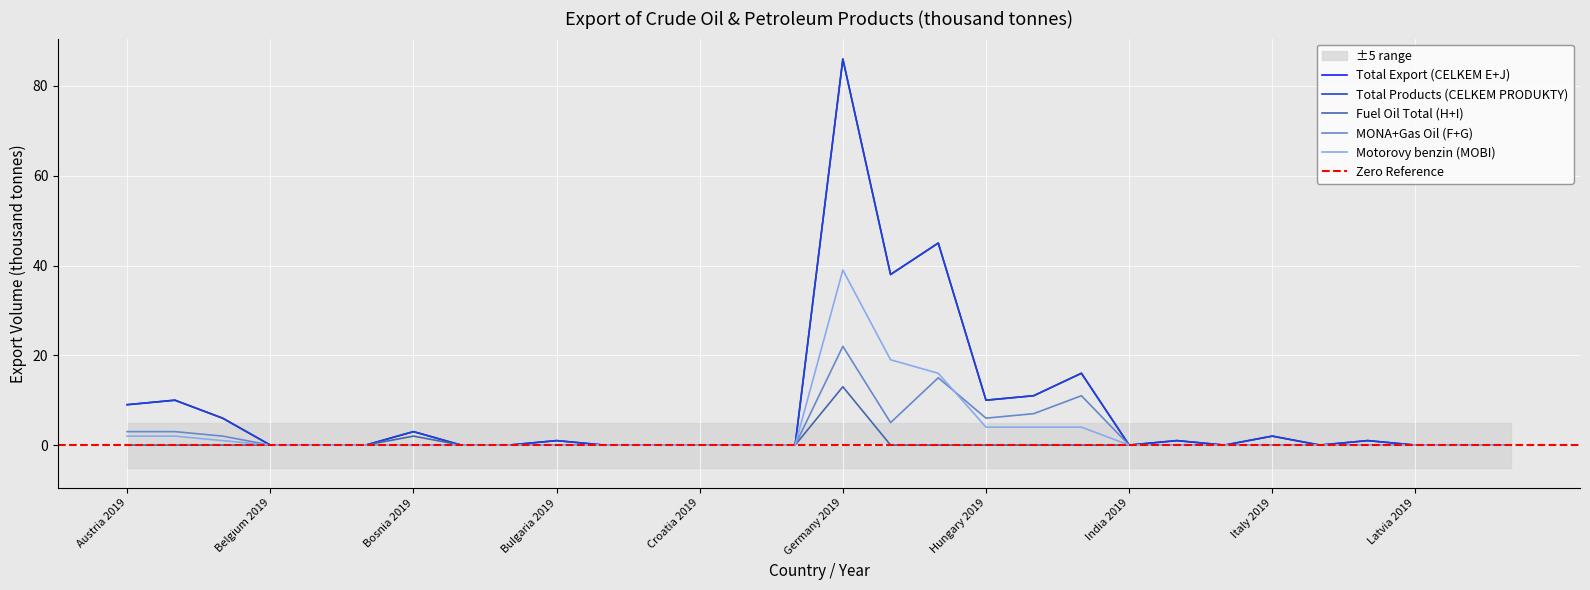

At which category does the chart reach its peak across all series?

Germany 2019